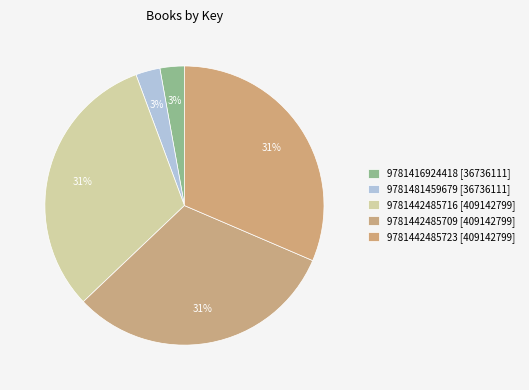

Does any single category account for the majority?

No